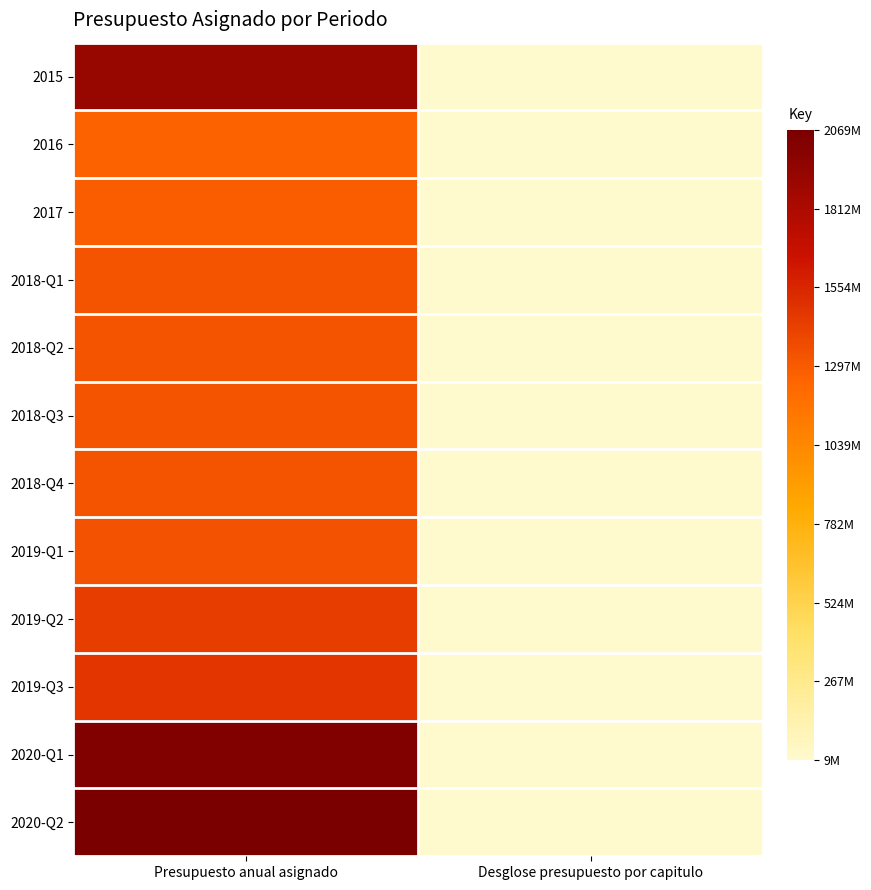

Which series changed the most between Presupuesto anual asignado and Desglose presupuesto por capitulo?

2020-Q2